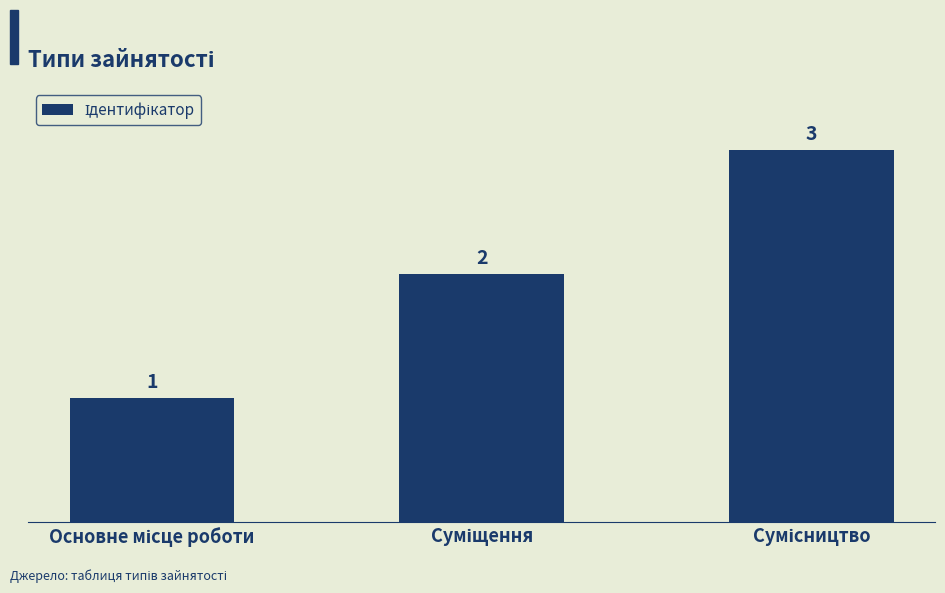

Count the values in the range 1 to 3.

3